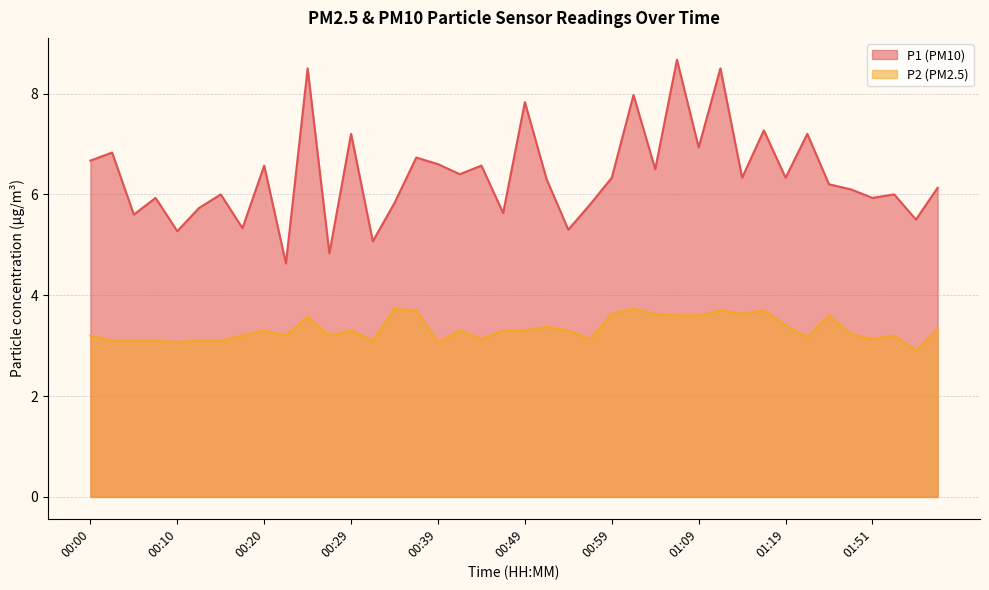

True or false: P2 and P1 cross at least once.

False